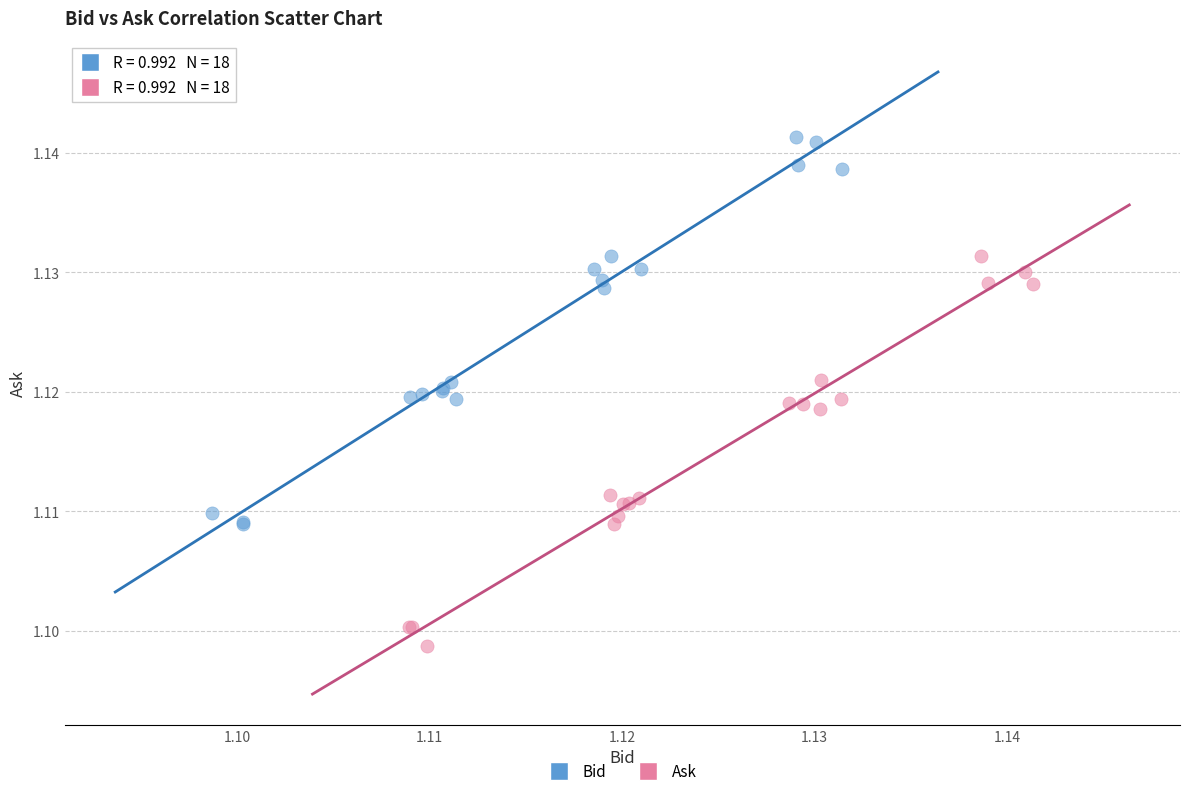

Which series contains the highest Y value?

Bid